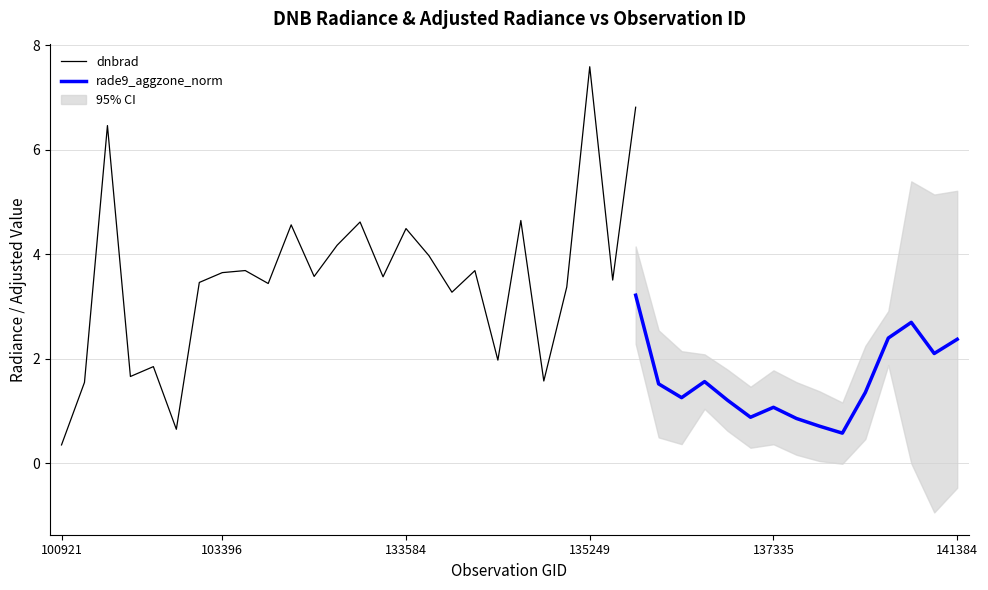

What is the value of the rade9_aggzone_norm point at the 28th from the left?

1.3